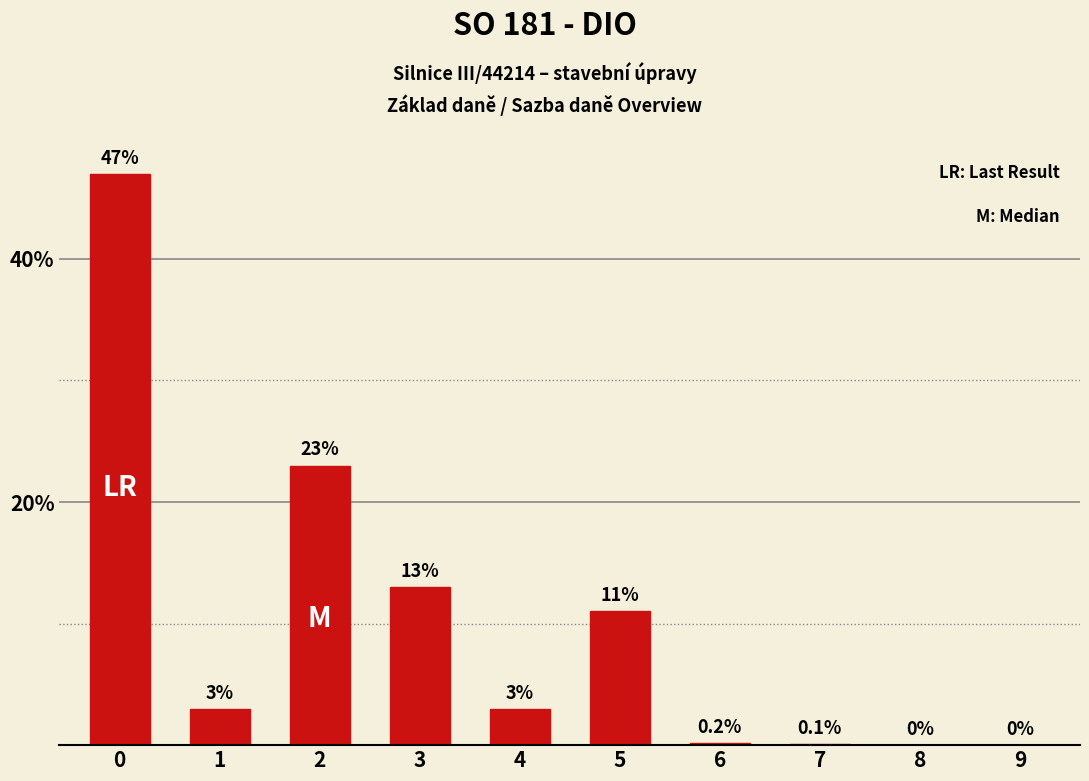

True or false: the data shows 13.0 at 3.

True